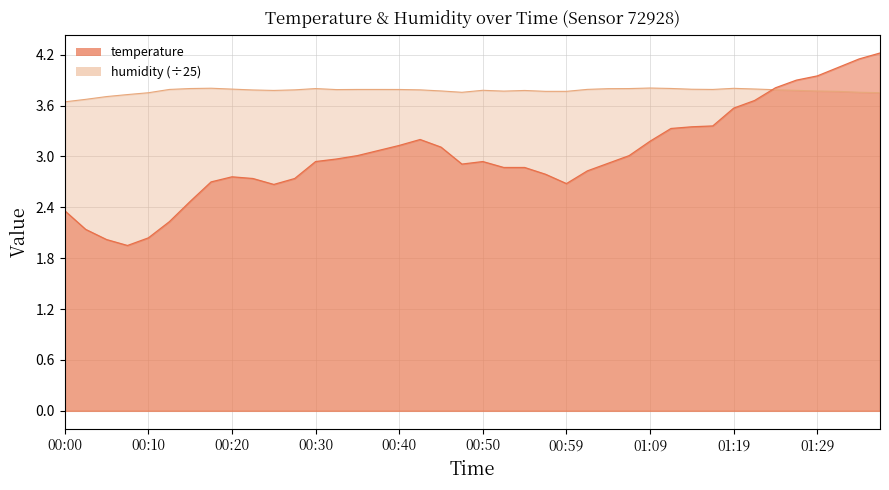

How many interior local peaks does the humidity series have?

6